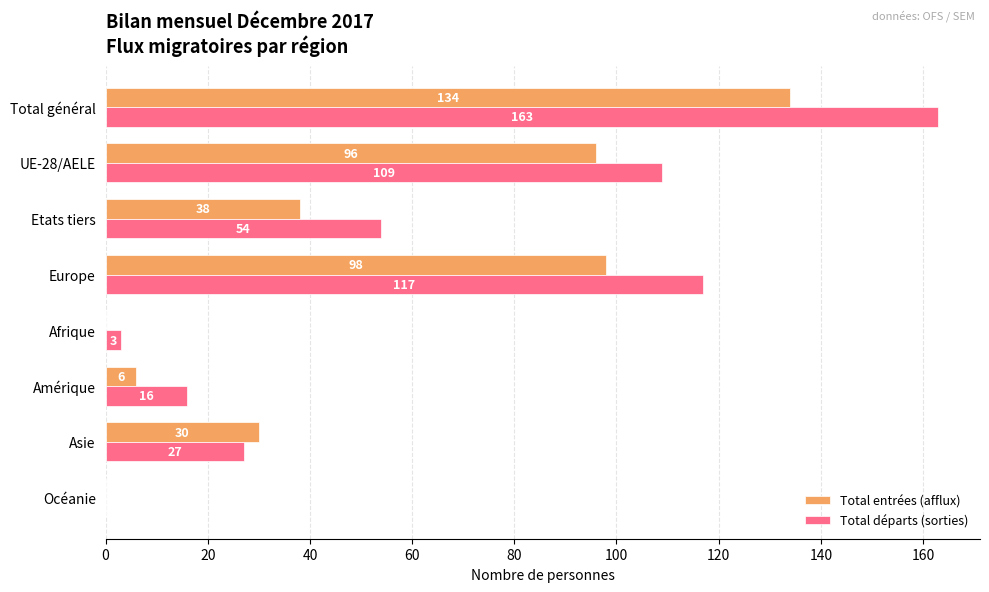

Which label corresponds to the largest value in the chart?

Total général